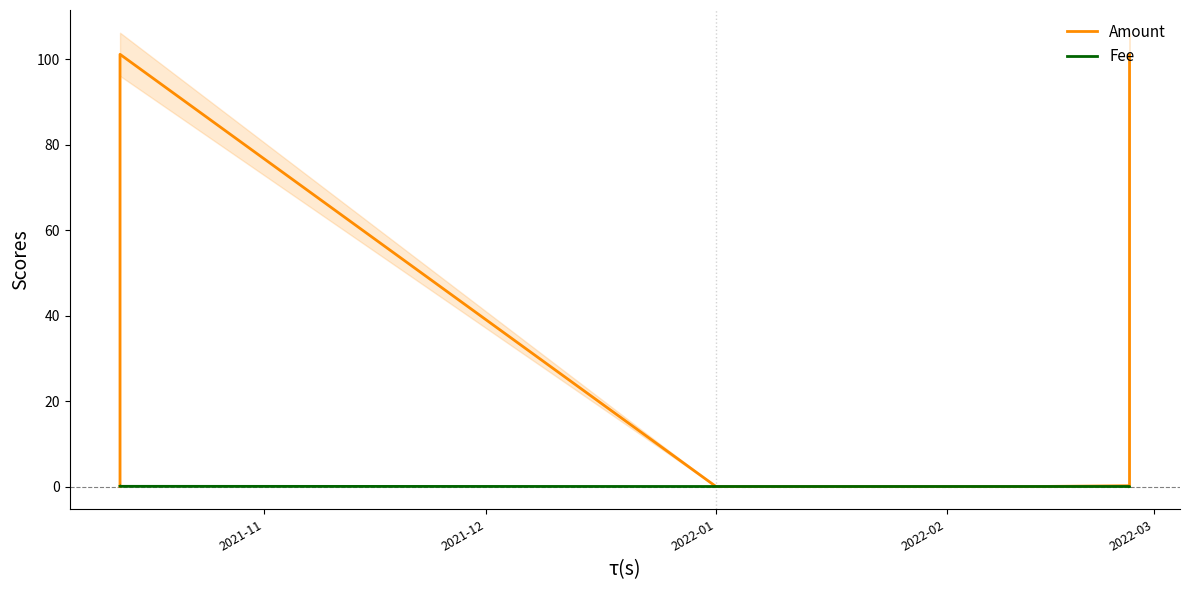

Rank the series by their average value, from lowest to highest.

Fee, Amount